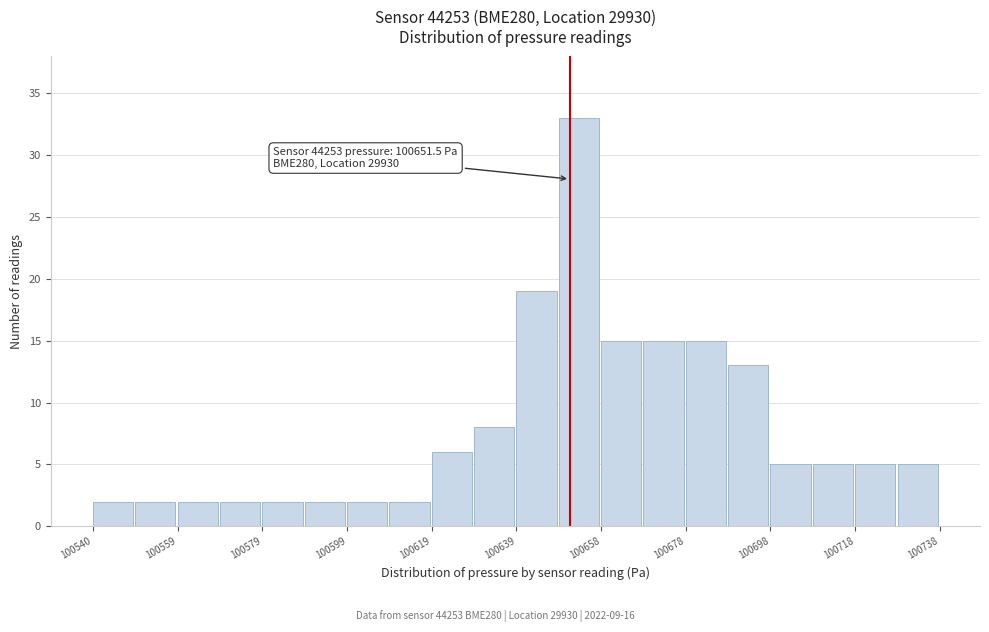

Over which range of the x-axis is the bar tallest?

100648 to 100658